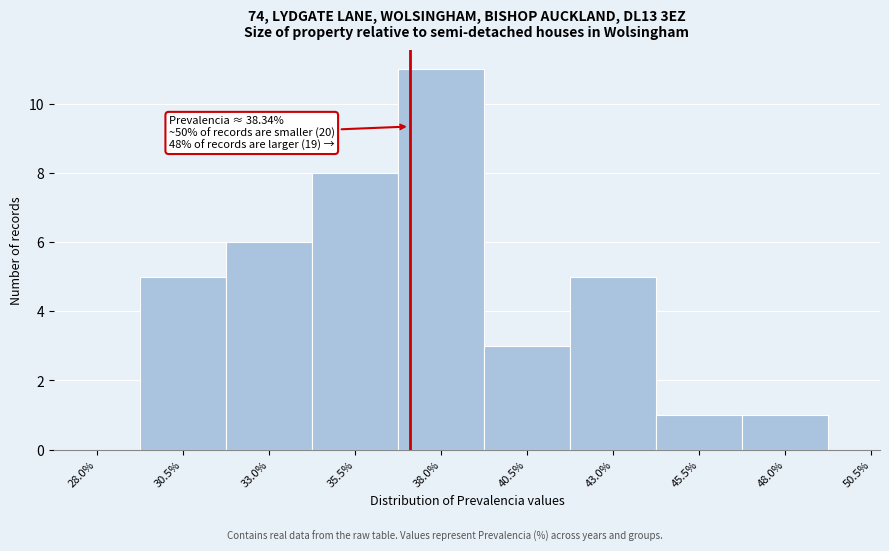

Reading left to right, list all the values displayed in this chart.

28.0%=0	30.5%=5	33.0%=6	35.5%=8	38.0%=11	40.5%=3	43.0%=5	45.5%=1	48.0%=1	50.5%=0